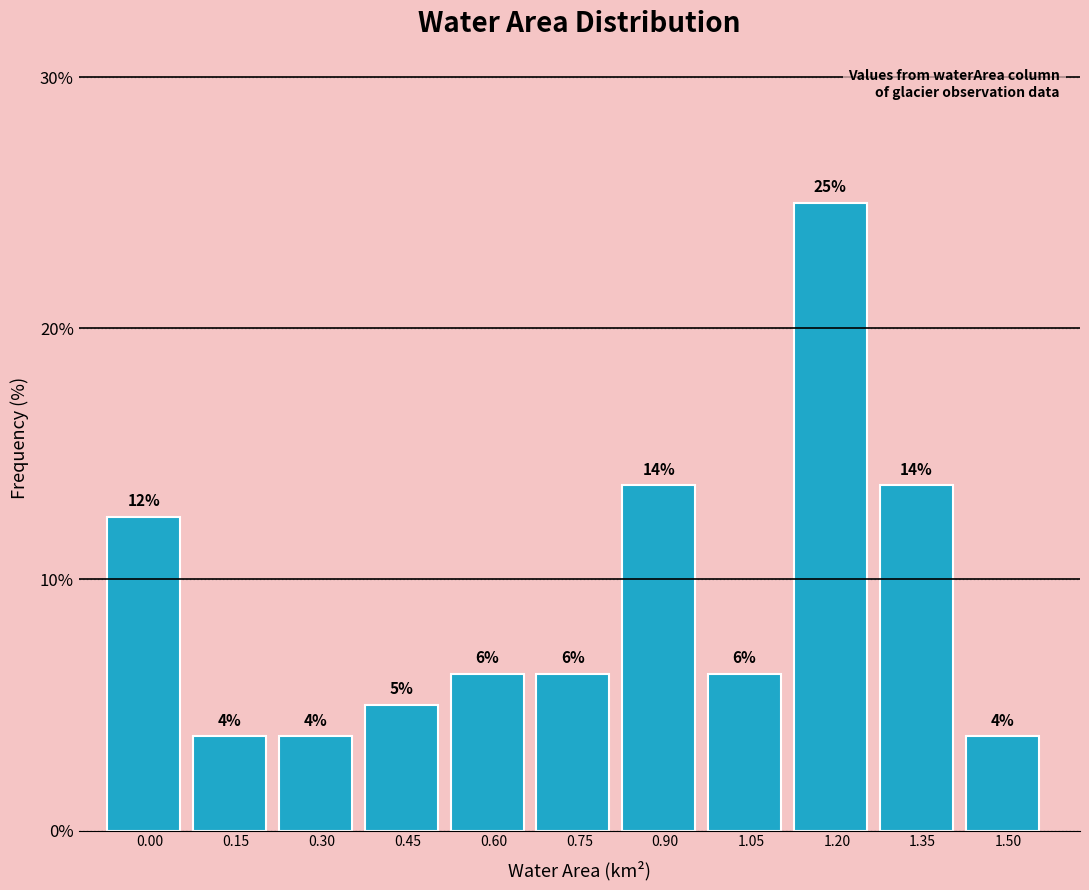

Are the bars horizontal?

No